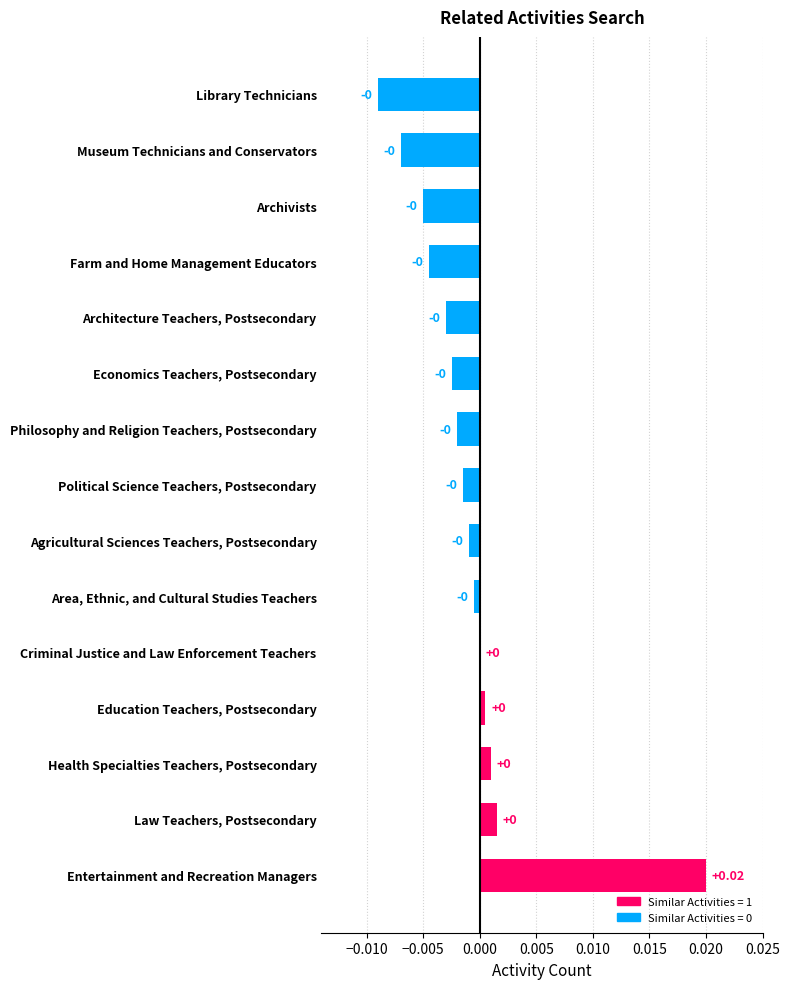

At which category does the chart reach its peak across all series?

Entertainment and Recreation Managers